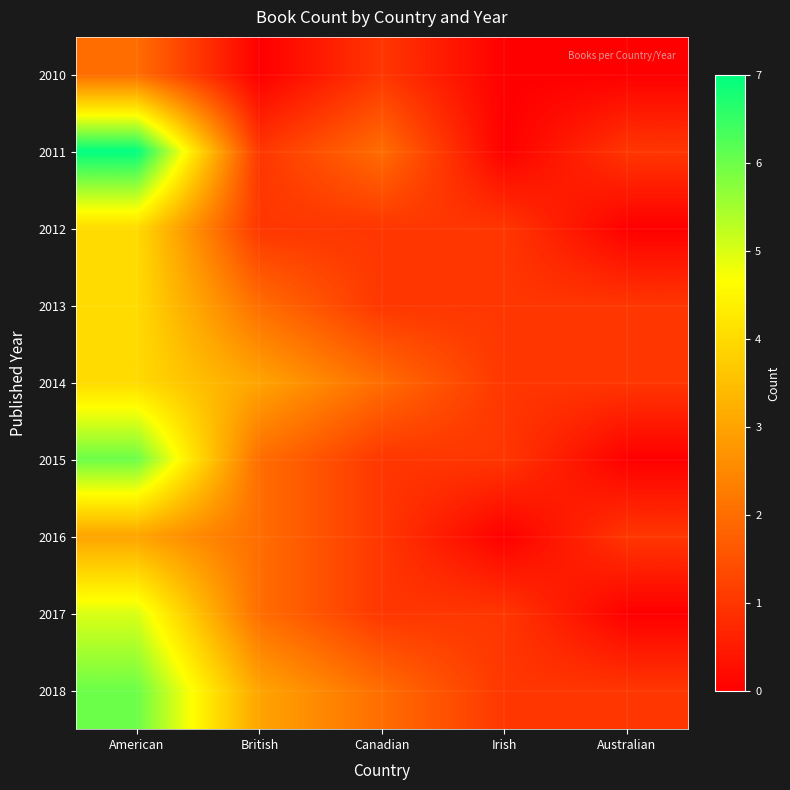

What is the difference between the highest and lowest values at Australian?

1